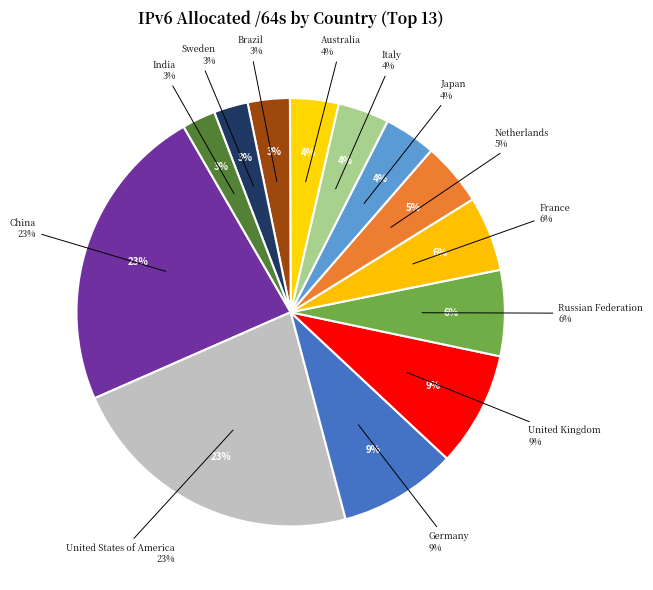

Does Italy represent more than half of the total?

No